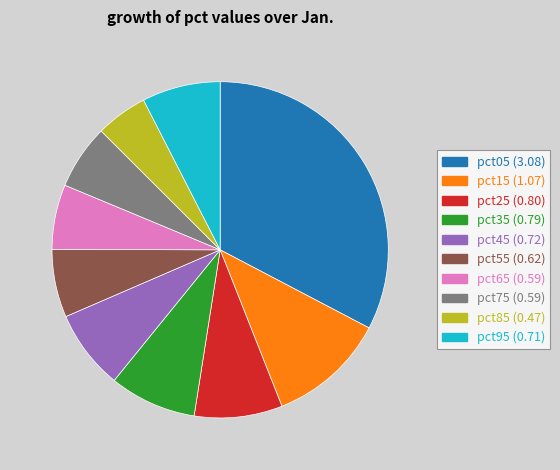

How many slices are in this pie chart?

10